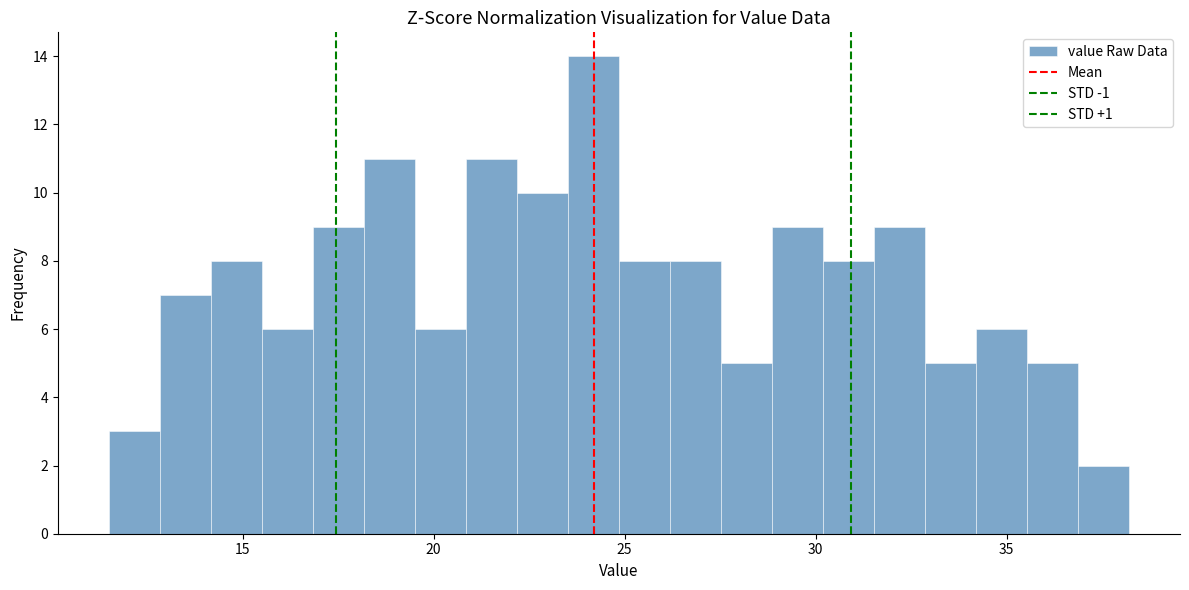

Read against the x-axis, roughly where is the centre of the tallest bar?

24.0